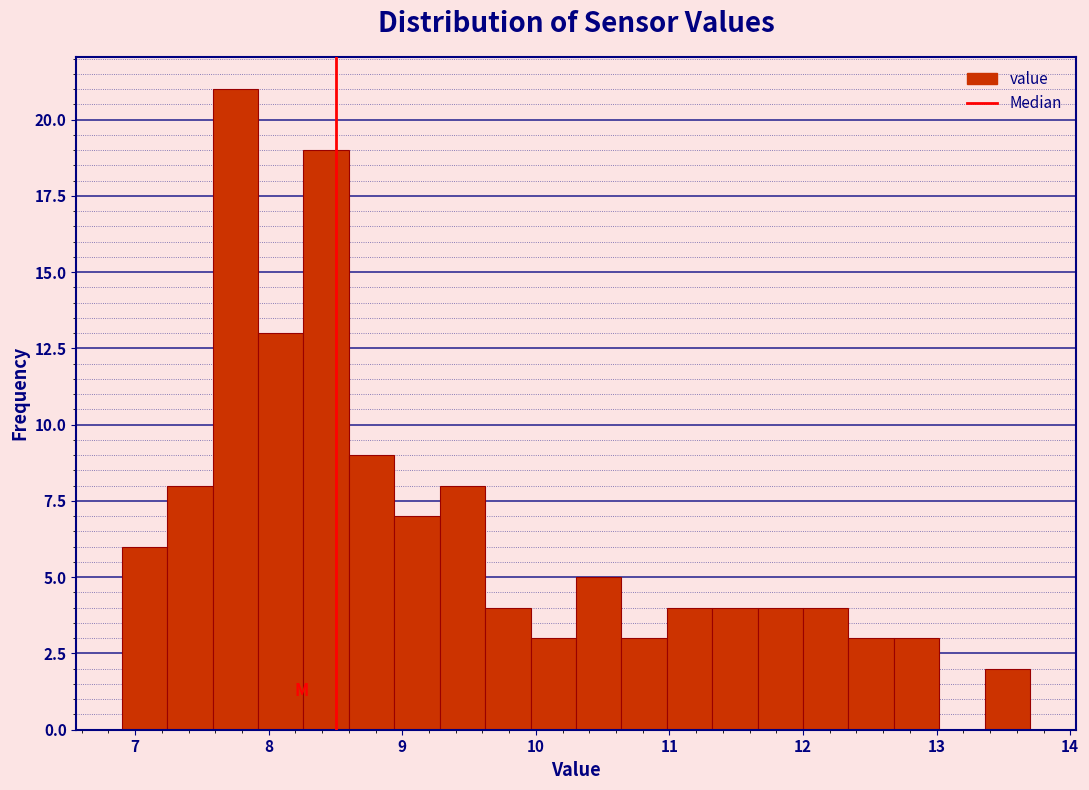

Around what value on the x-axis is the tallest bar? Give the approximate position of its centre, as read against the axis.

7.8